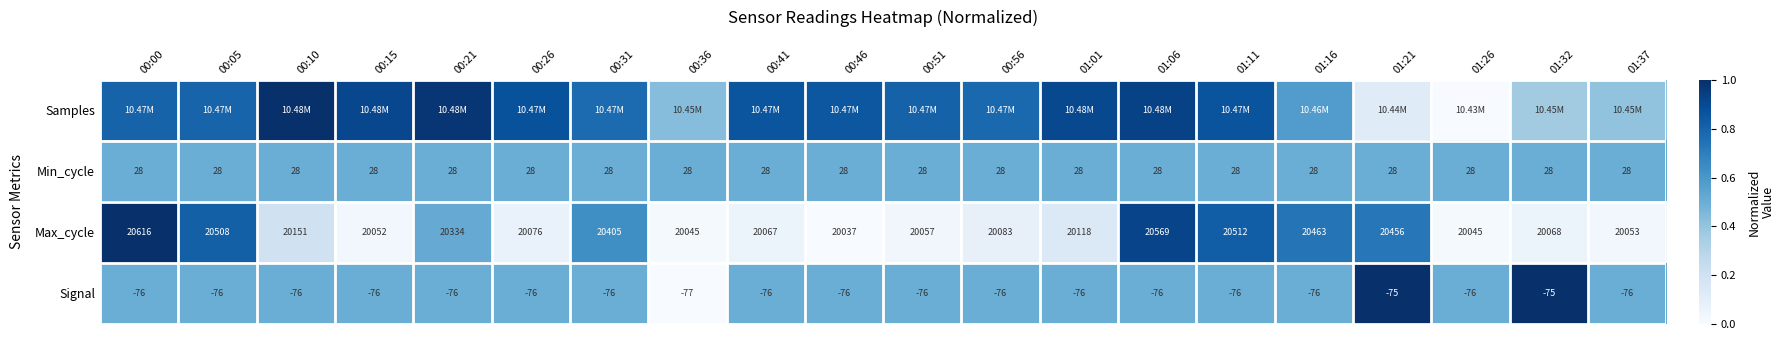

At how many categories does at least one series exceed 0?

20